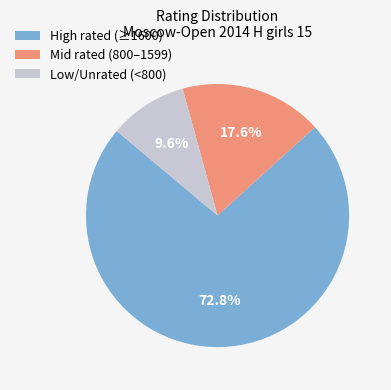

Do Low/Unrated (<800) and High rated (≥1600) together represent more than half of the pie?

Yes